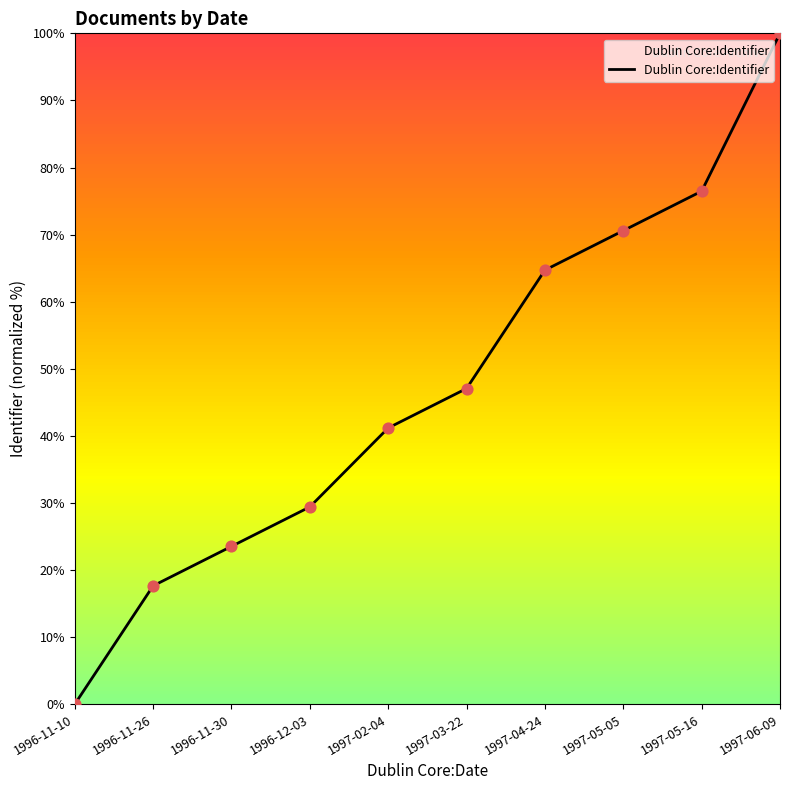

What is the ratio of the value at 1997-05-05 to the value at 1997-04-24?

1.1